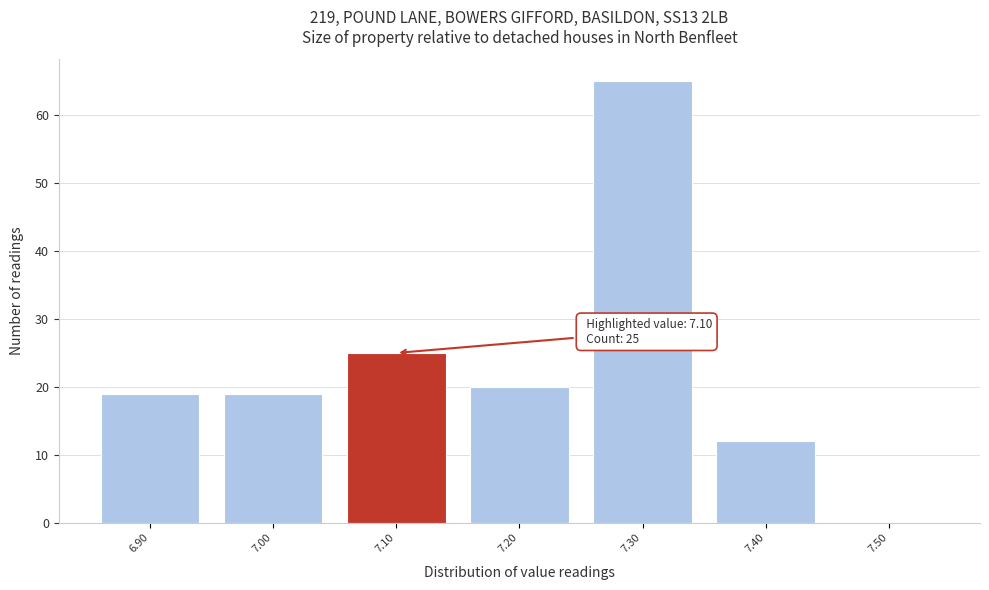

Over which range of the x-axis is the bar tallest?

7.25 to 7.35